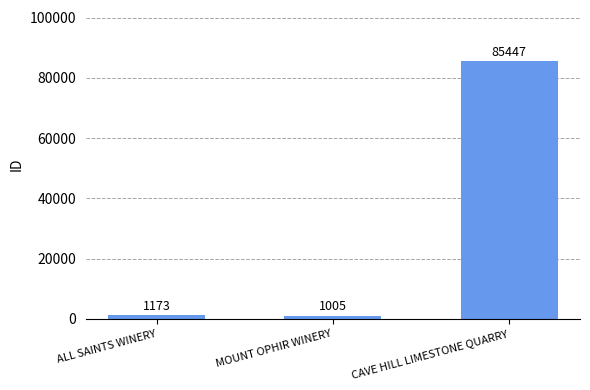

How many data points are less than 1173?

1